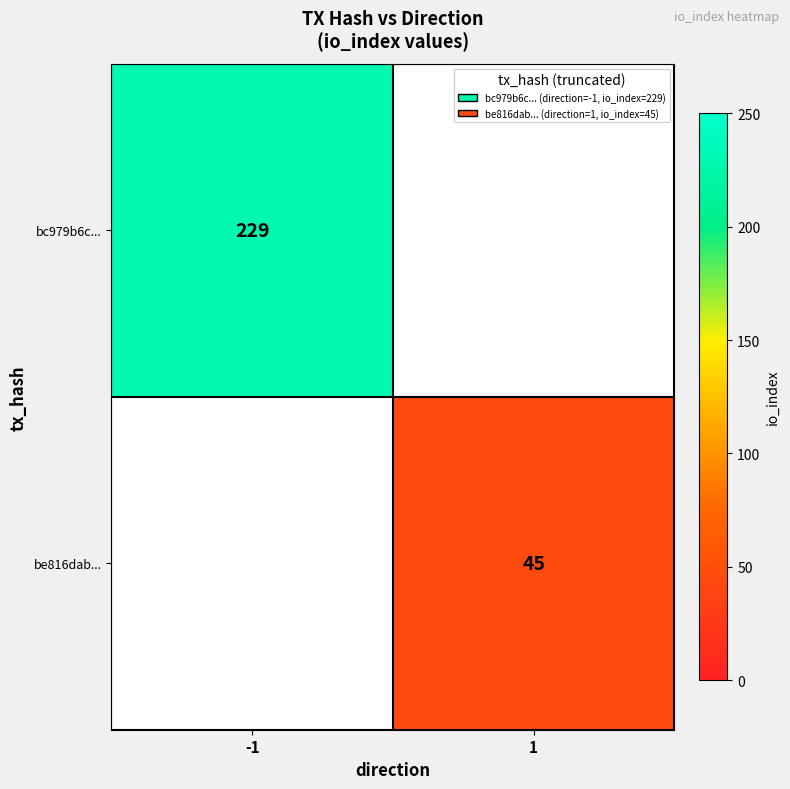

Is it true that bc979b6c... equals 229 at -1?

True